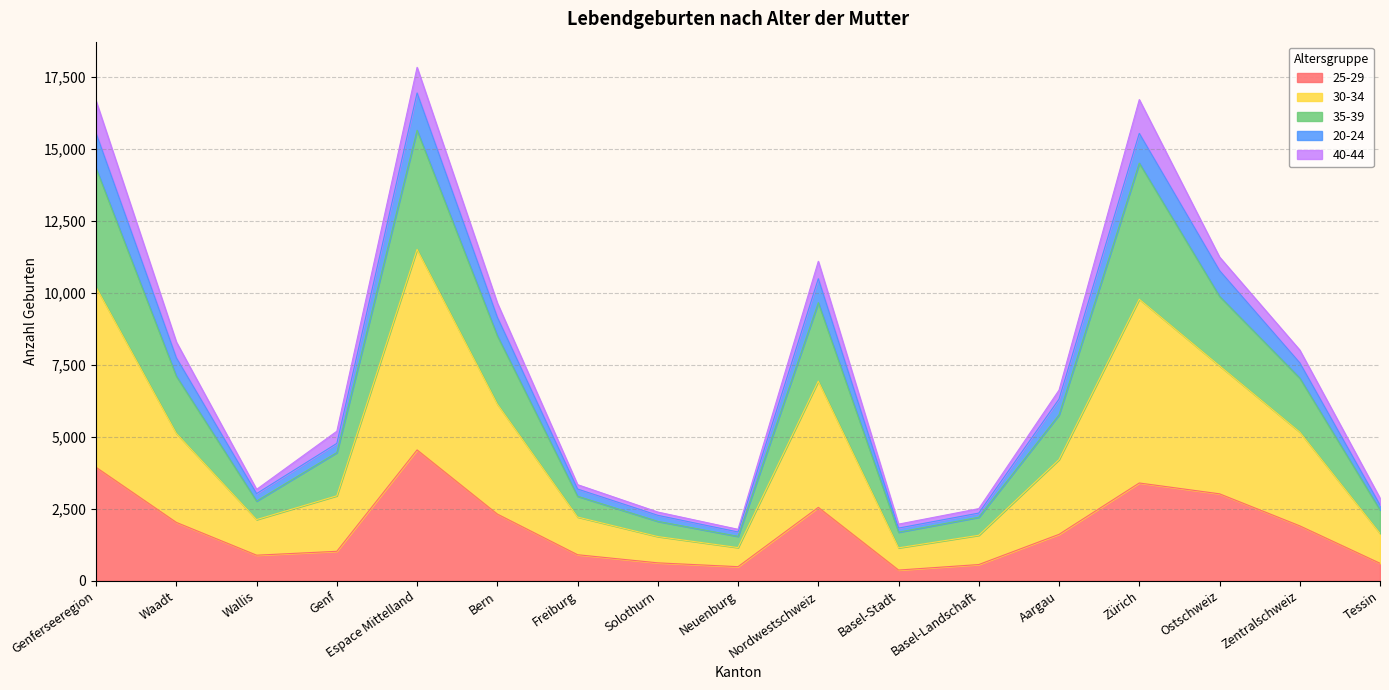

What is the total value across all series at Zürich?

16715